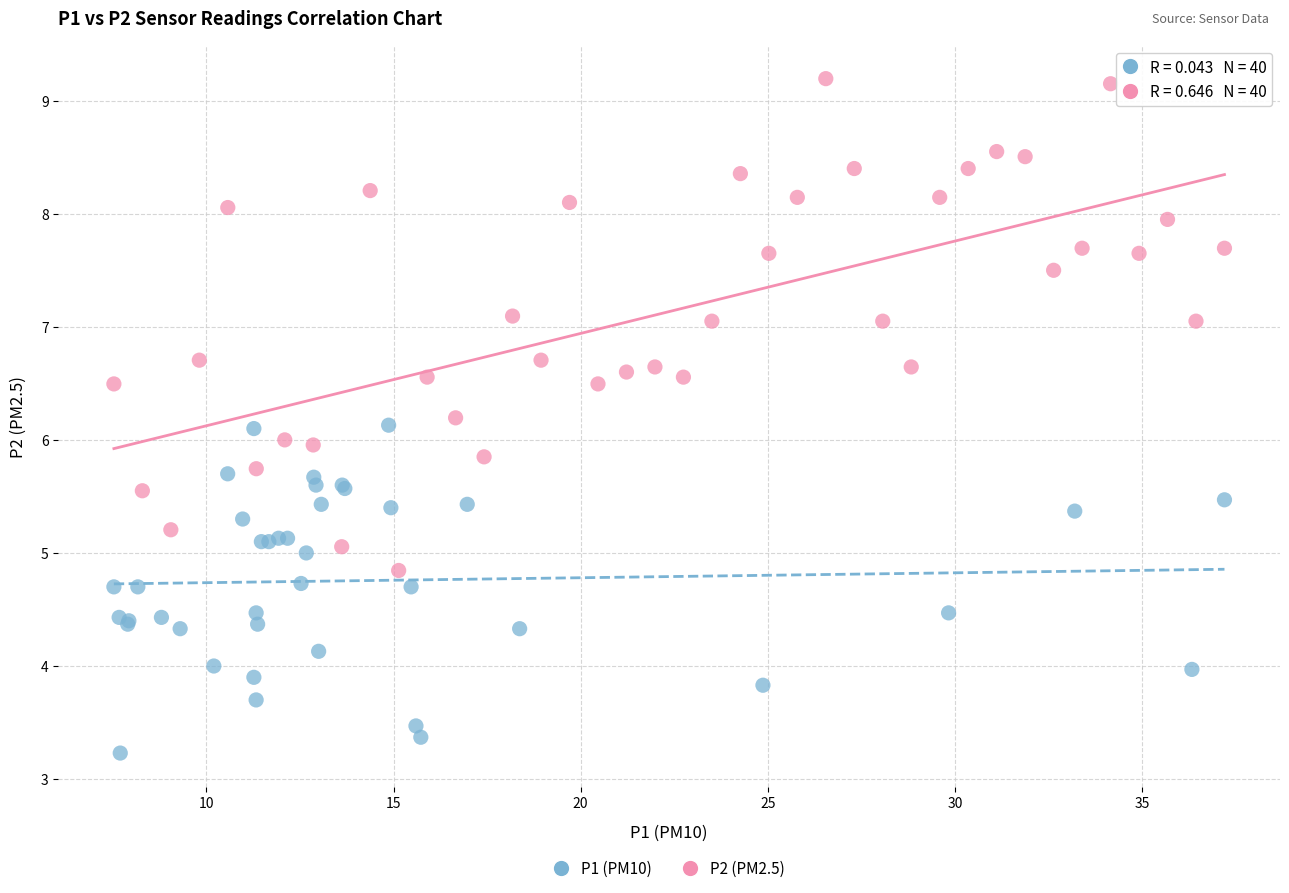

What are all the series names shown in the legend?

P1 (PM10), P2 (PM2.5)